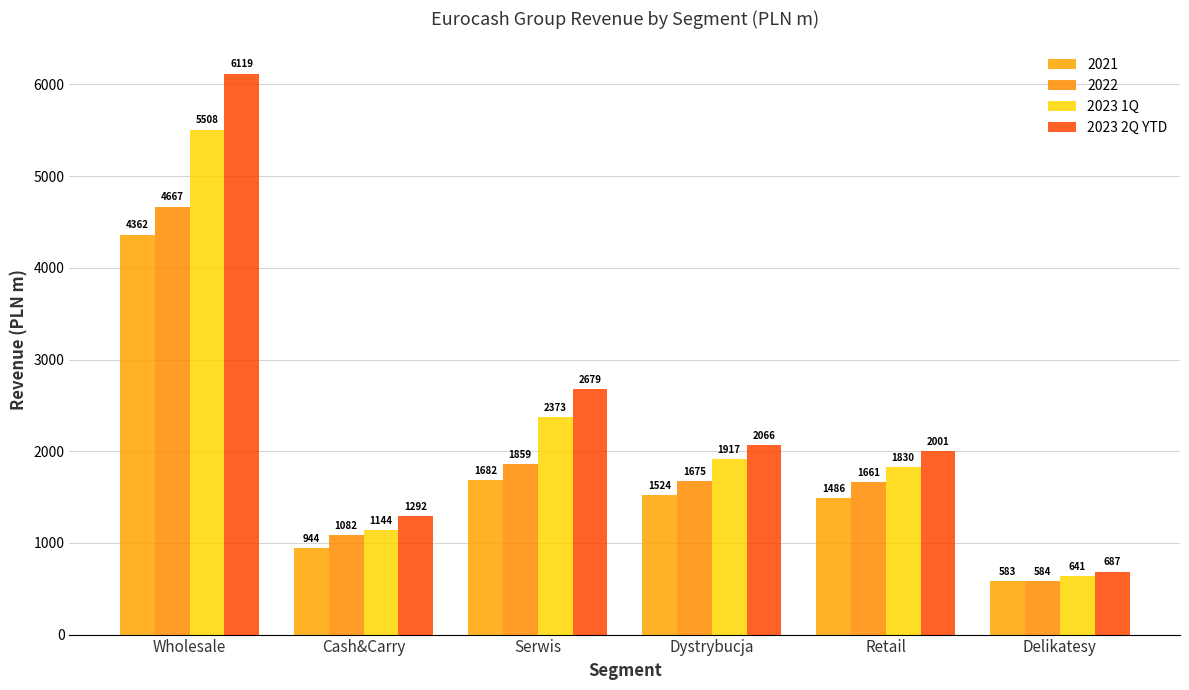

Which series has the widest spread of values?

2023 2Q YTD